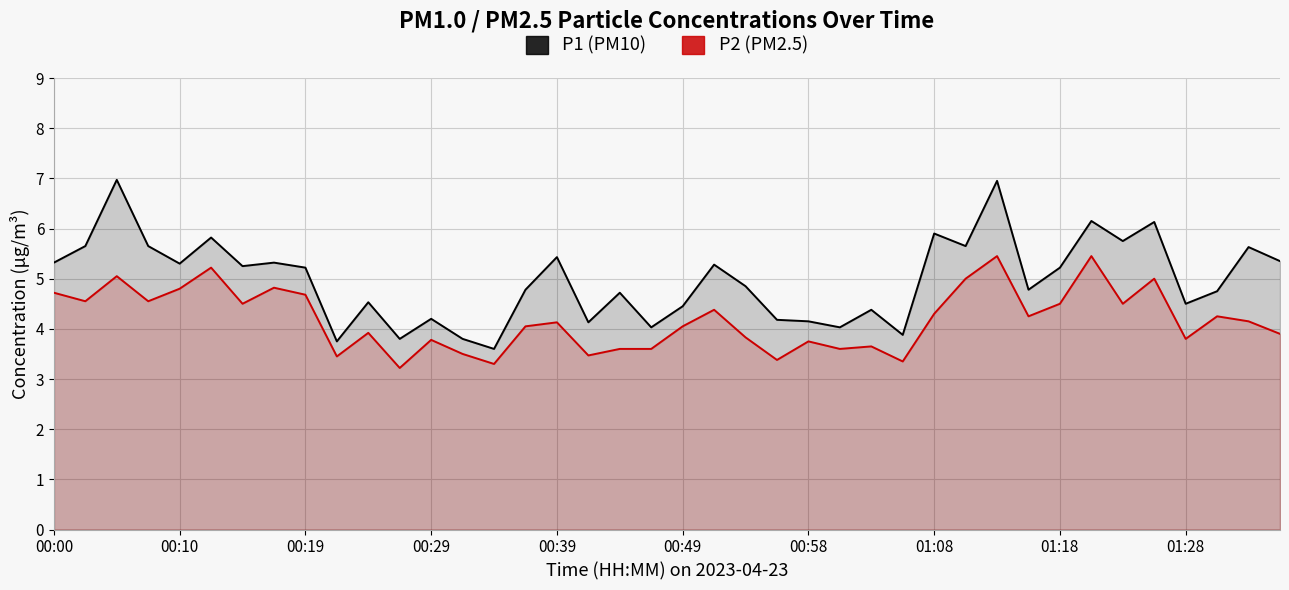

What is the difference between the second highest and minimum values in the P2 series?

2.2